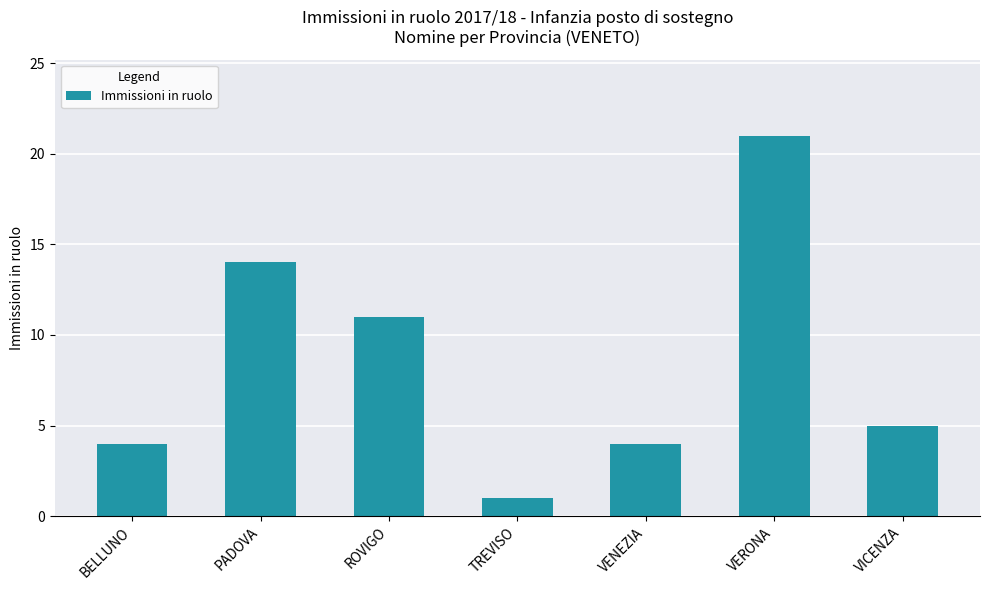

Which label corresponds to the largest value in the chart?

VERONA